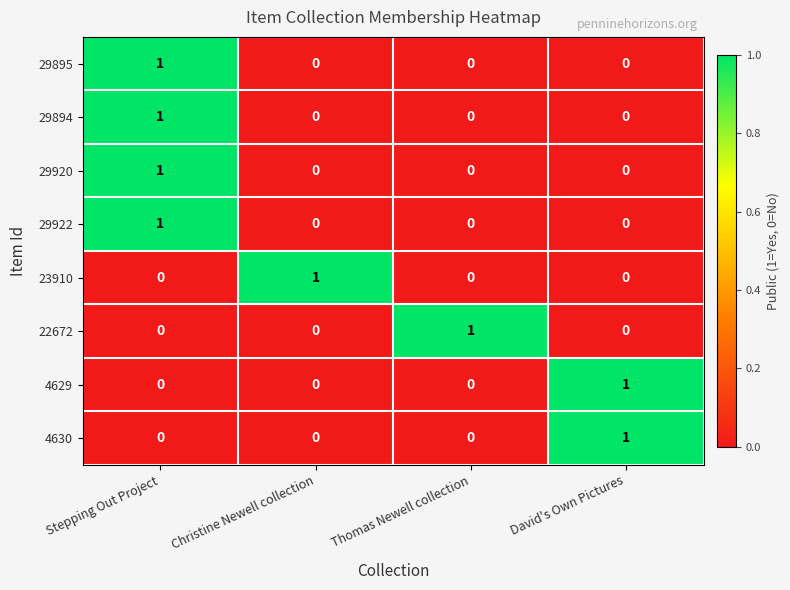

At which category is the sum across all series the highest?

Stepping Out Project